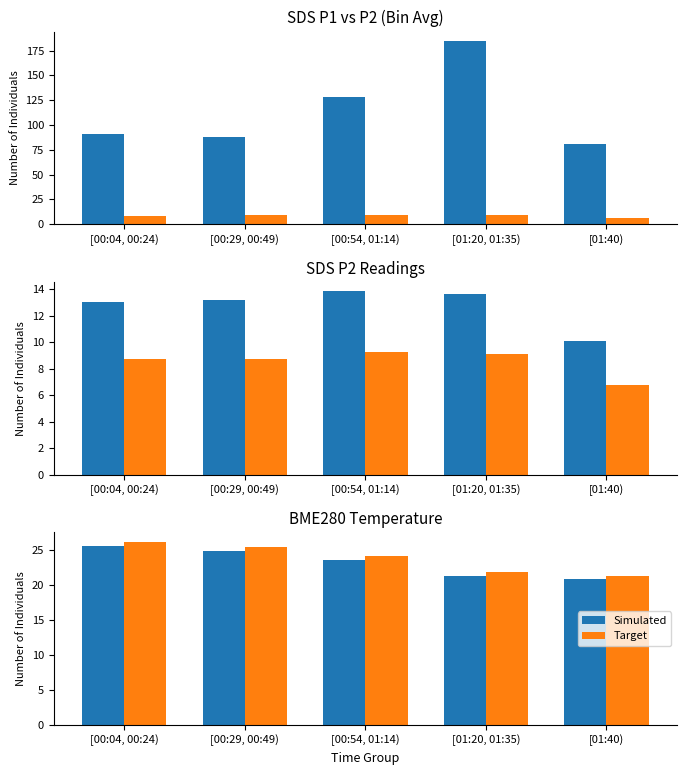

What is the average value of the Target series?

23.9